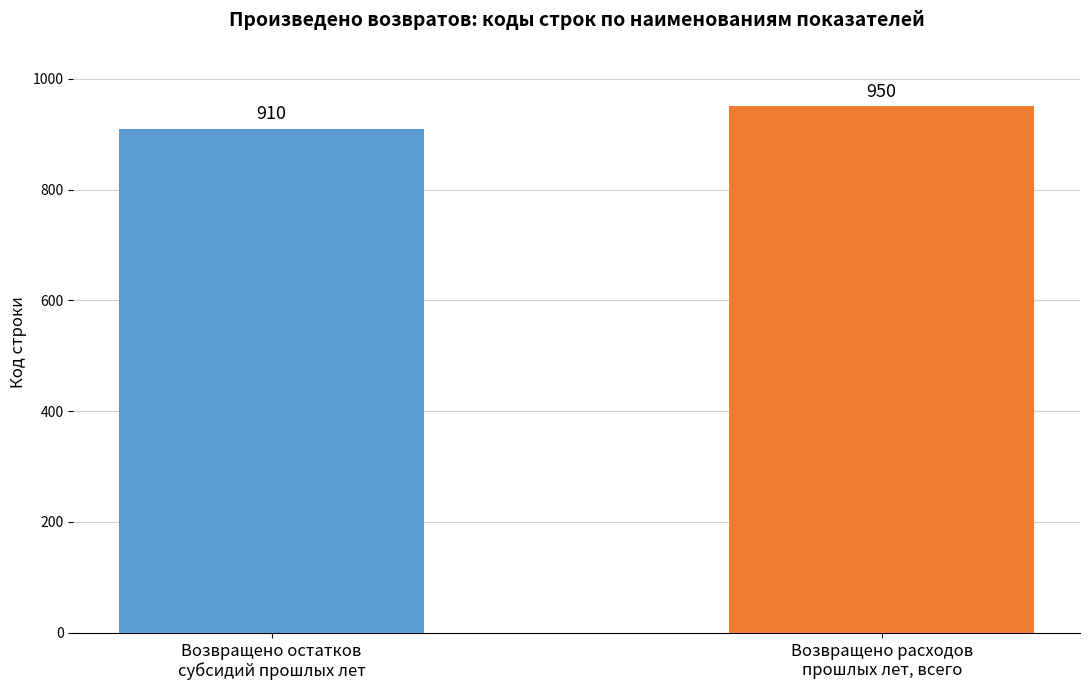

Rank the categories by value from highest to lowest.

Возвращено расходов
прошлых лет, всего, Возвращено остатков
субсидий прошлых лет